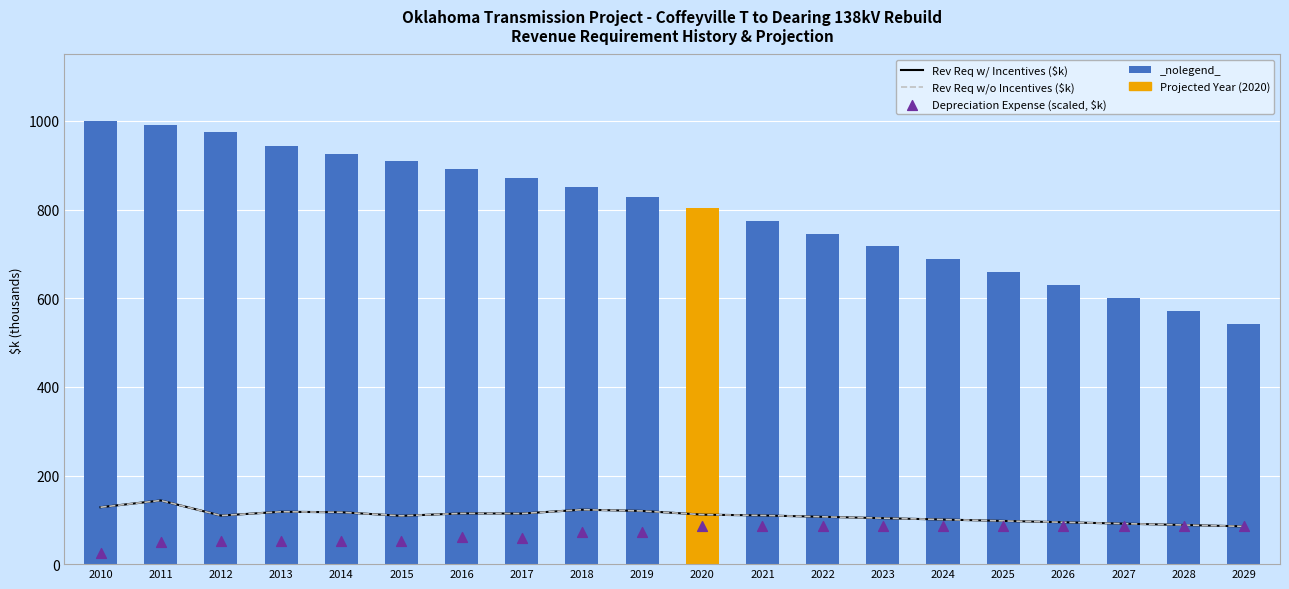

At which category is the sum across all series the highest?

2011